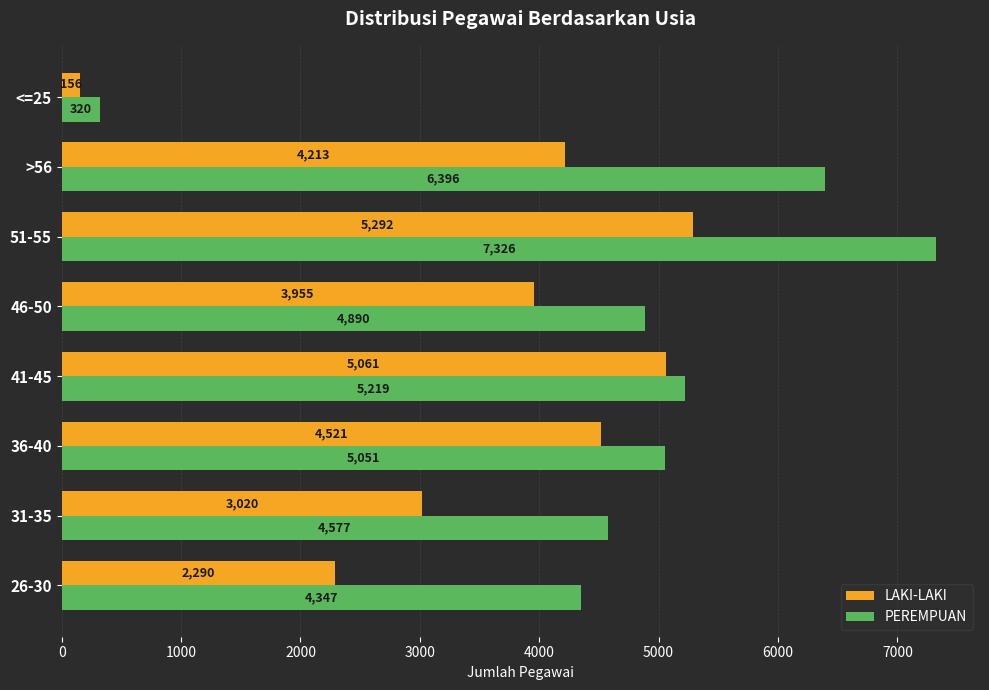

Rank the series at 51-55 from highest to lowest value.

PEREMPUAN, LAKI-LAKI